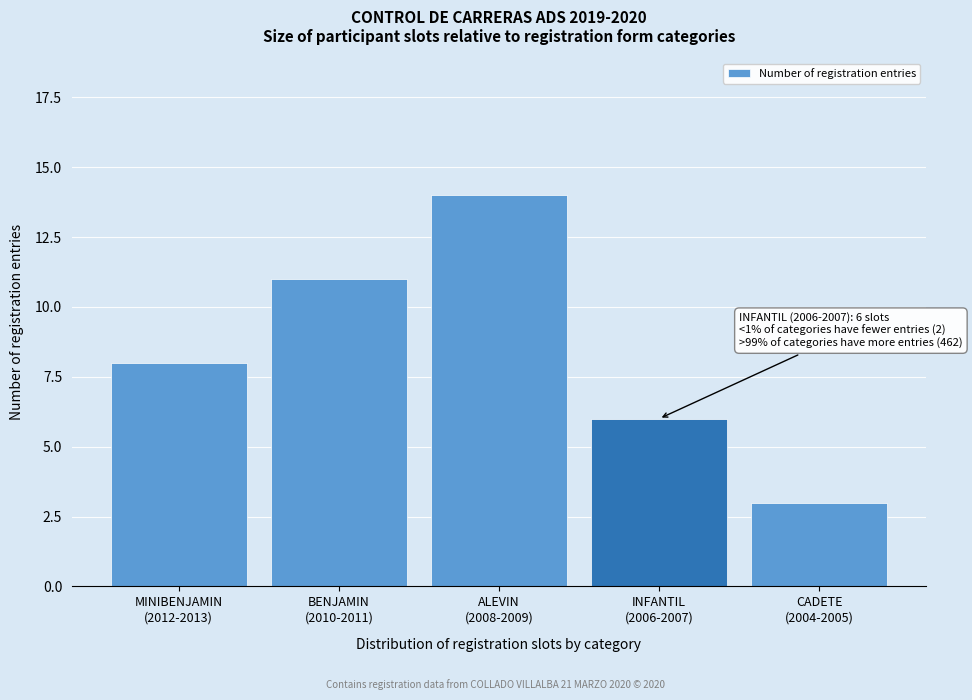

Reading left to right, list all the values displayed in this chart.

8	11	14	6	3